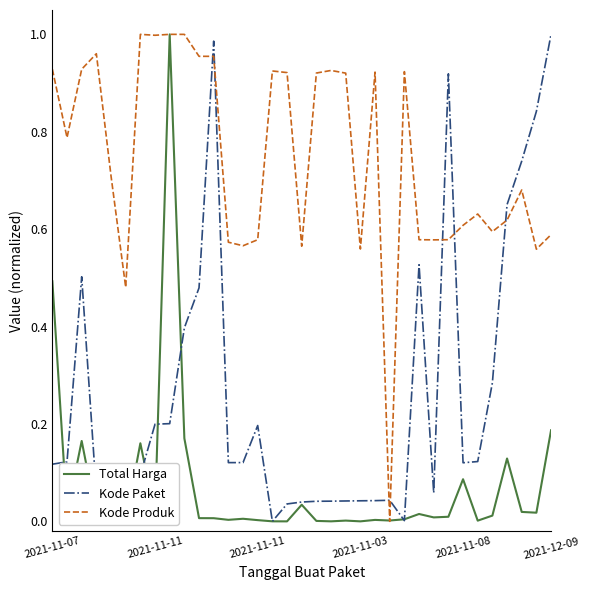

How many lines are shown in the chart?

3